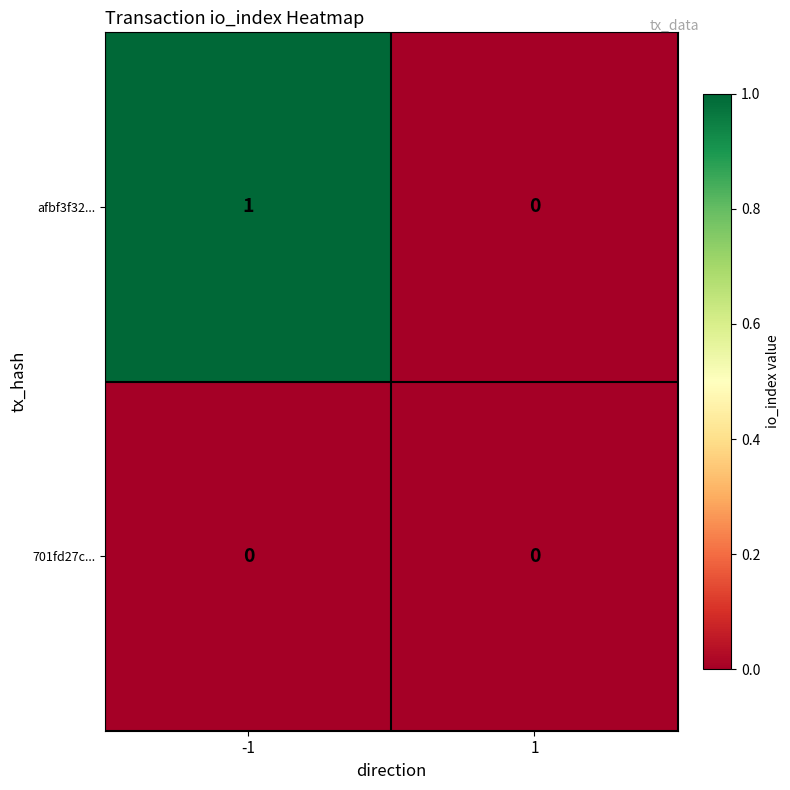

Which series has the largest range (max minus min)?

afbf3f32...